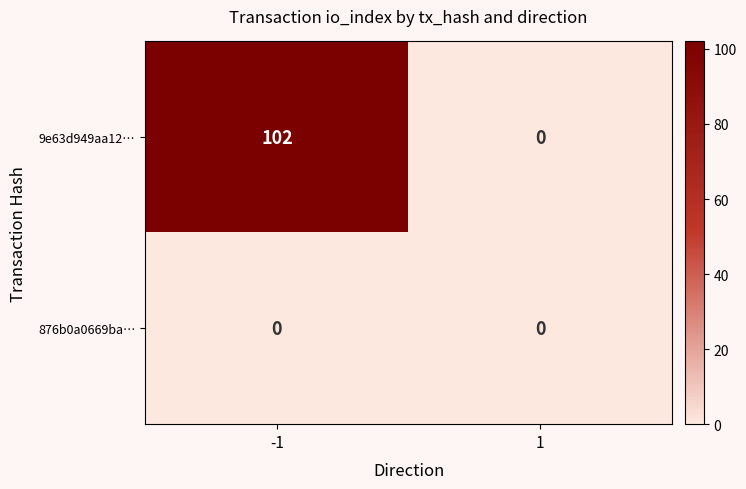

The 9e63d949aa12… series shows -57 at 1. True or false?

False